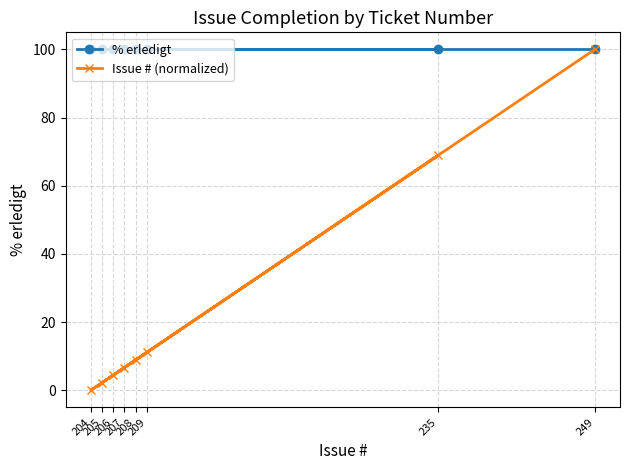

What is the greatest value displayed?

100.0